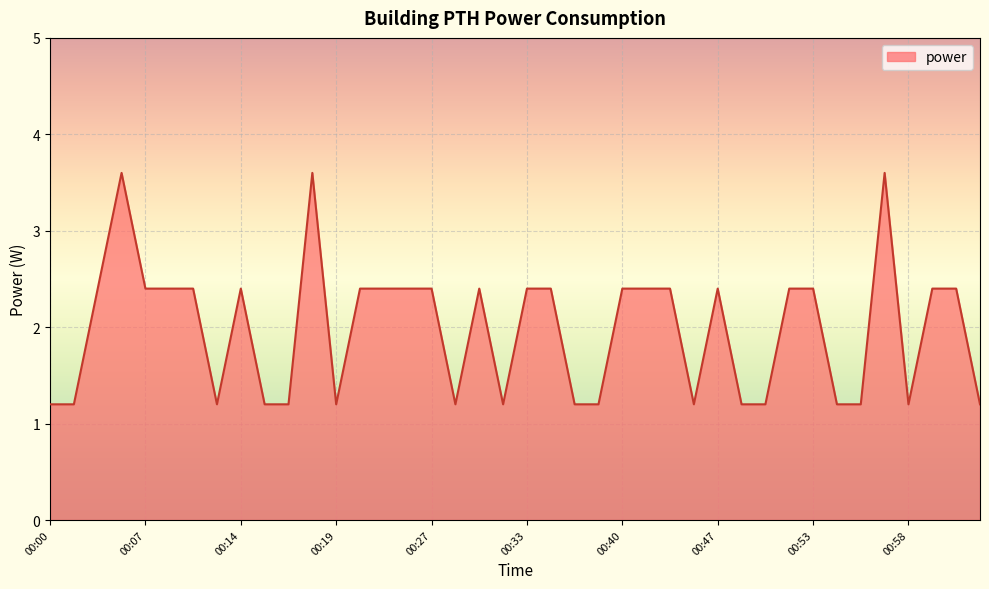

What is the difference between the maximum and minimum values?

2.4